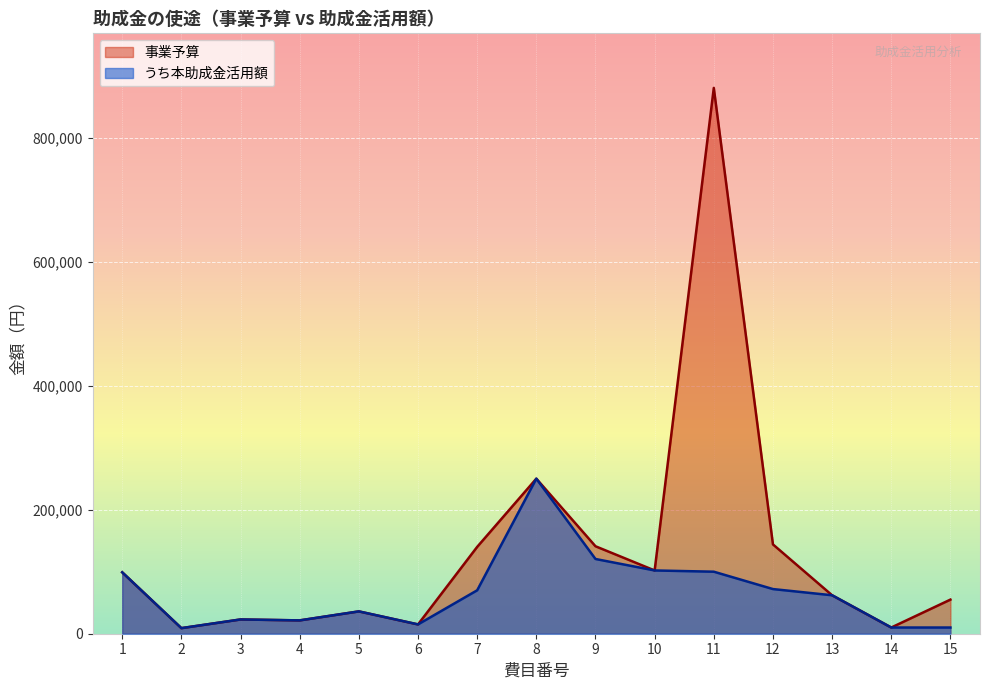

What is the difference between the maximum and minimum values in the 事業予算 series?

871000